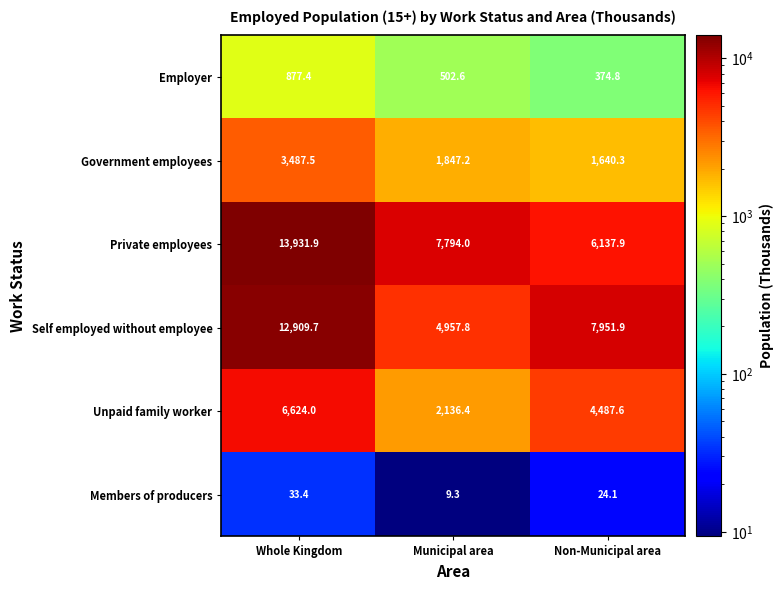

What is the difference between the Members of producers values at Municipal area and Non-Municipal area?

14.8